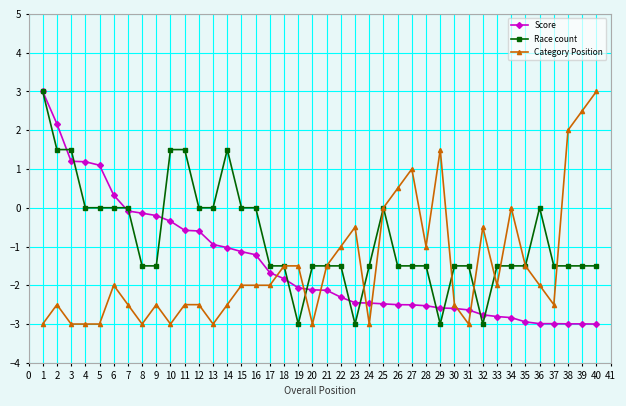

What is the minimum value shown in the chart?

-3.0